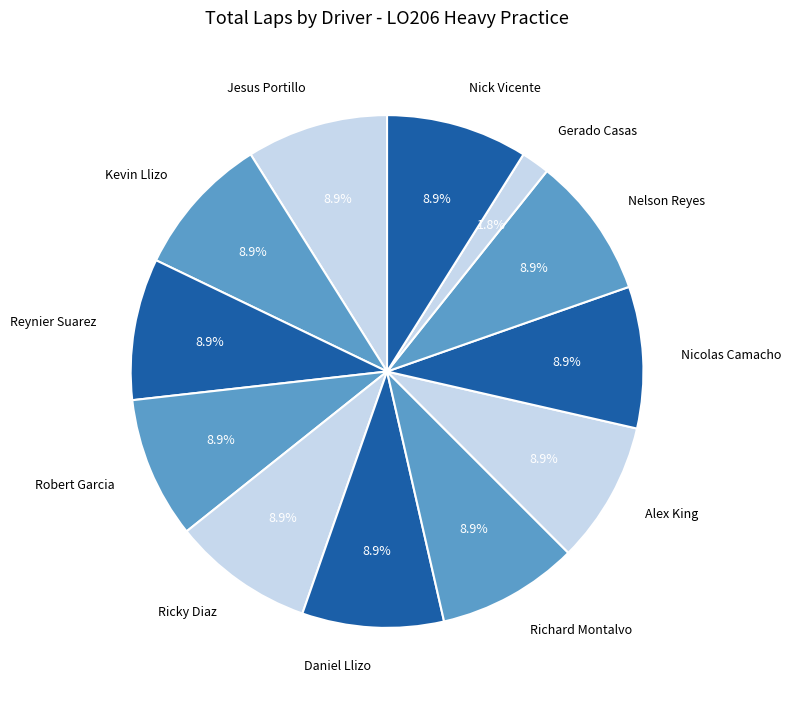

Is there a majority slice in this chart?

No